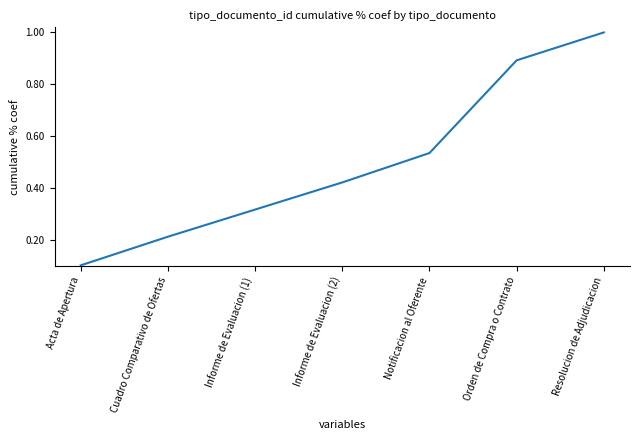

Is it true that the value at Orden de Compra o Contrato is 0.9?

True